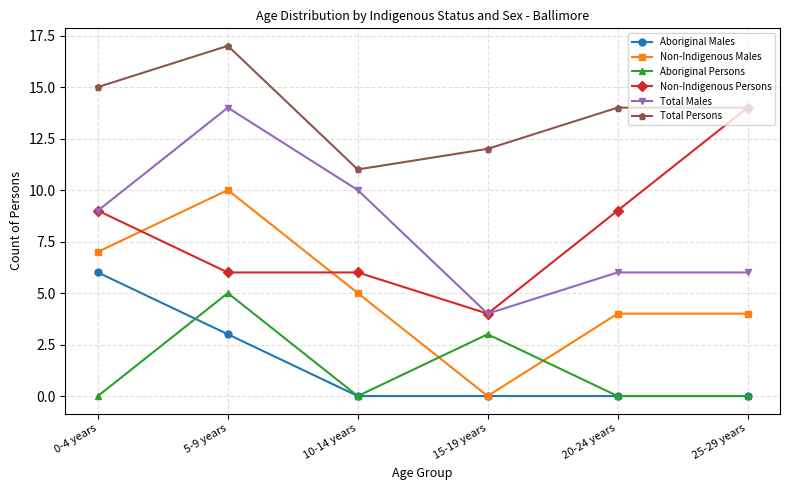

What is the value of the Non-Indigenous Persons point at the 5th from the left?

9